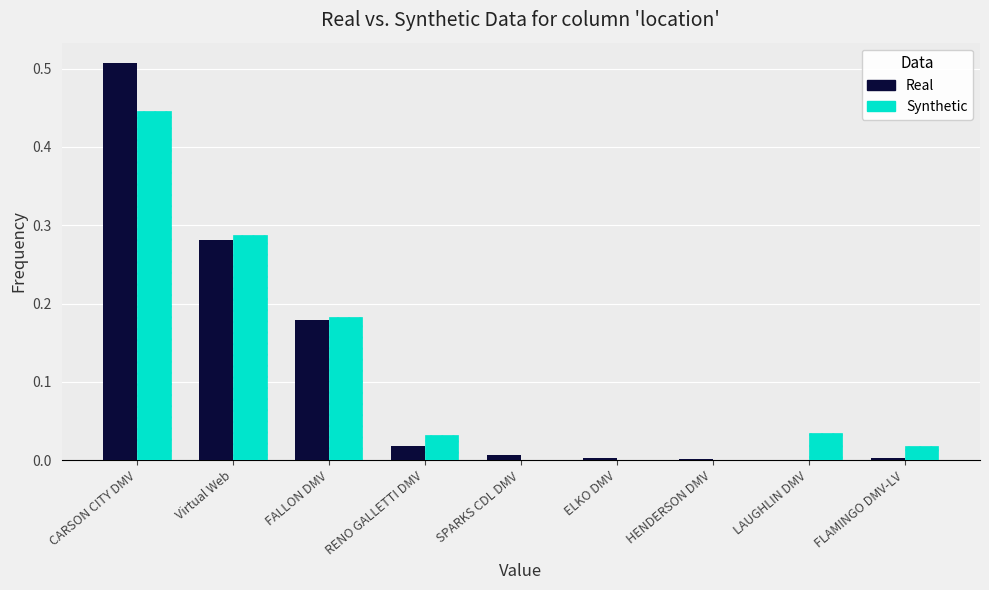

The Synthetic series shows 0.6 at CARSON CITY DMV. True or false?

False